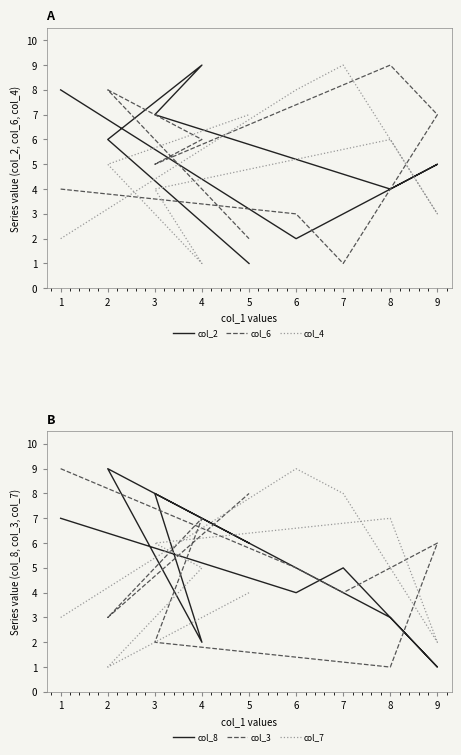

How many lines are shown in the chart?

6